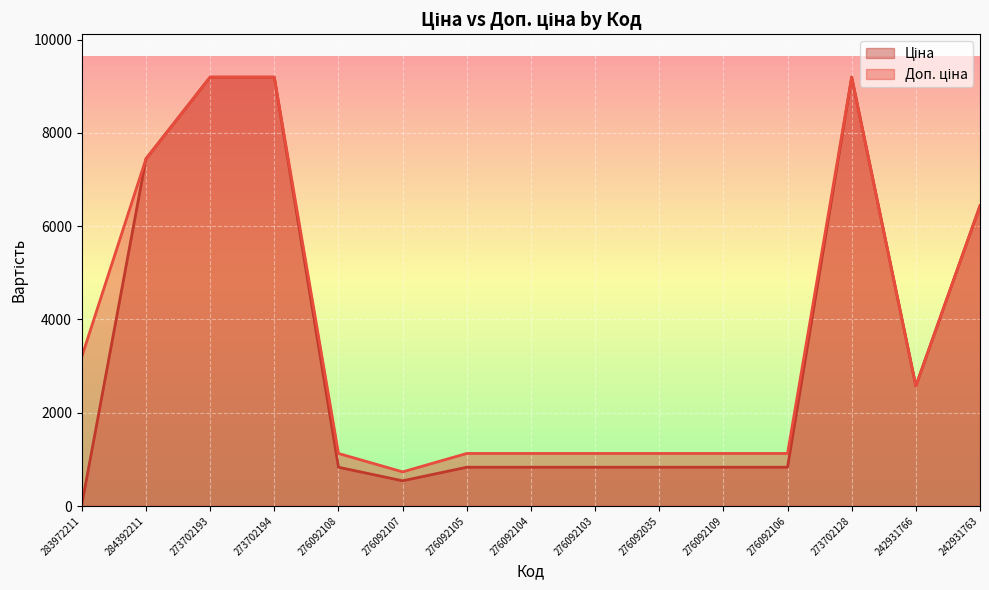

Rank the series by their average value, from lowest to highest.

Ціна, Доп. ціна